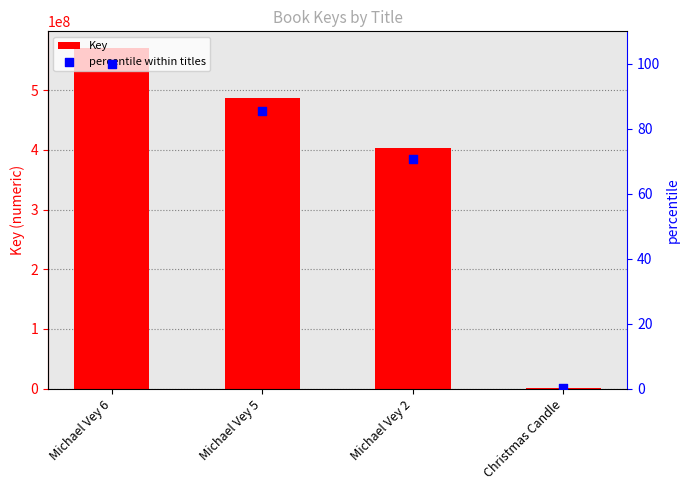

Is the value of percentile within titles at Michael Vey 5 greater than the value of Key at Michael Vey 6?

No